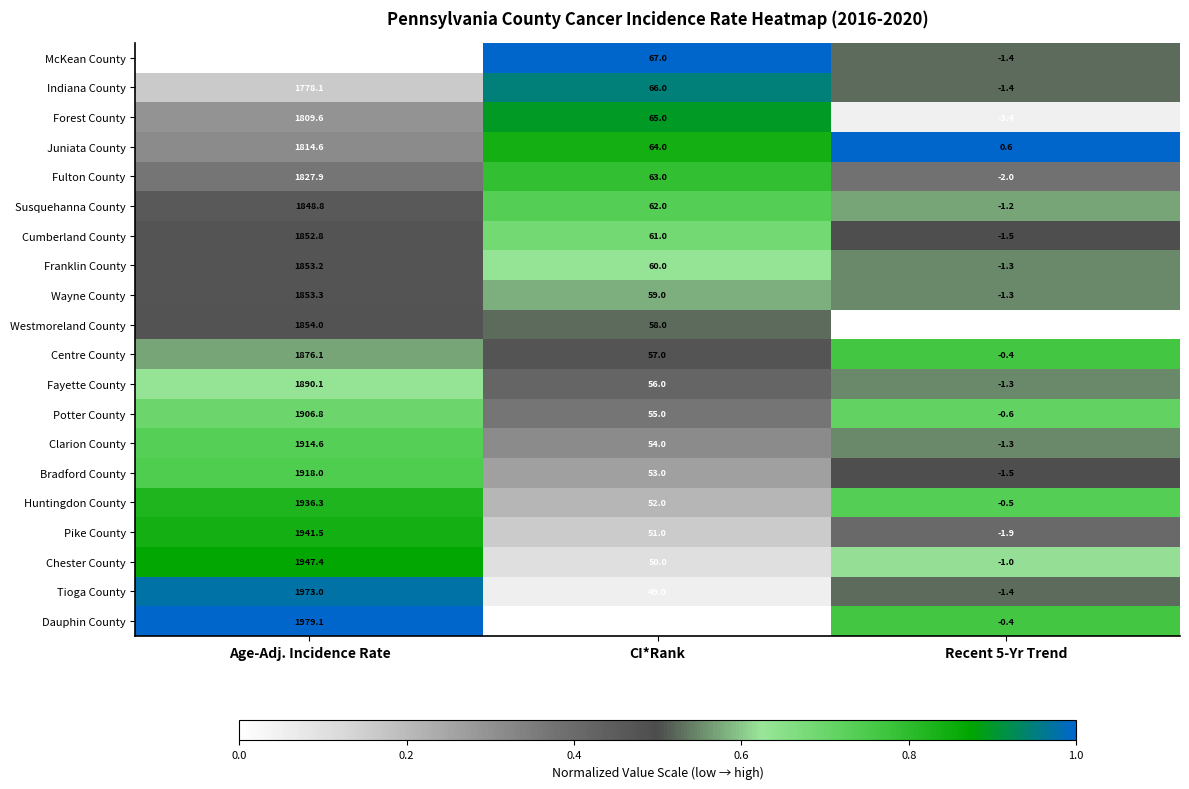

What is the greatest value displayed?

1979.1